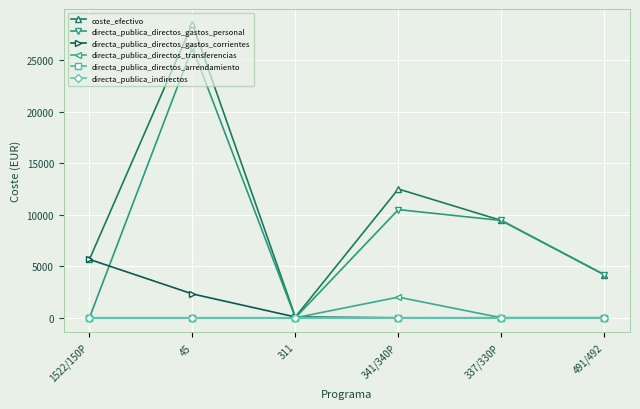

Is this an area chart (filled region under the line)?

No